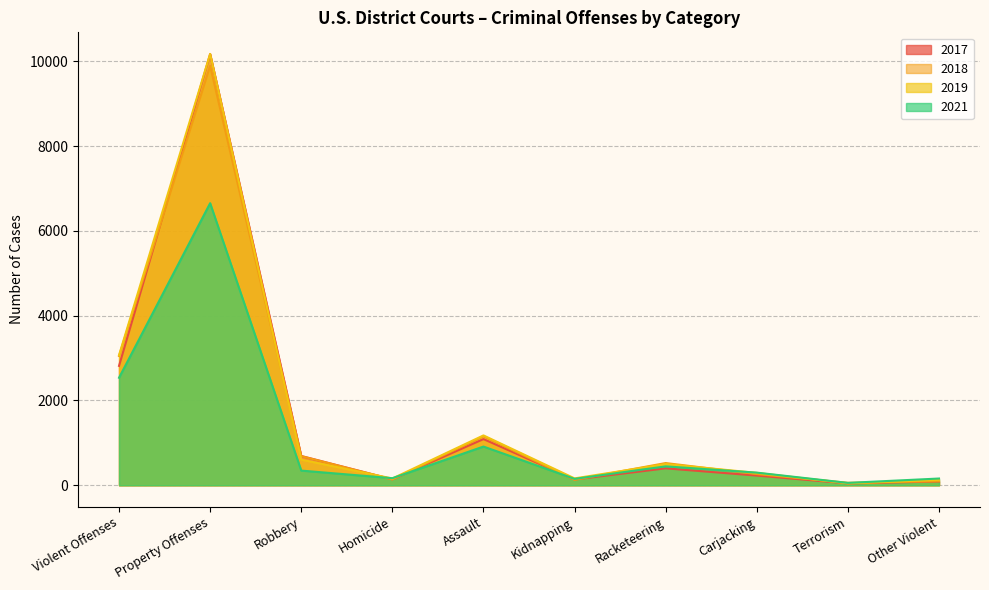

What is the approximate value of 2018 at Kidnapping, to the nearest 100?

100